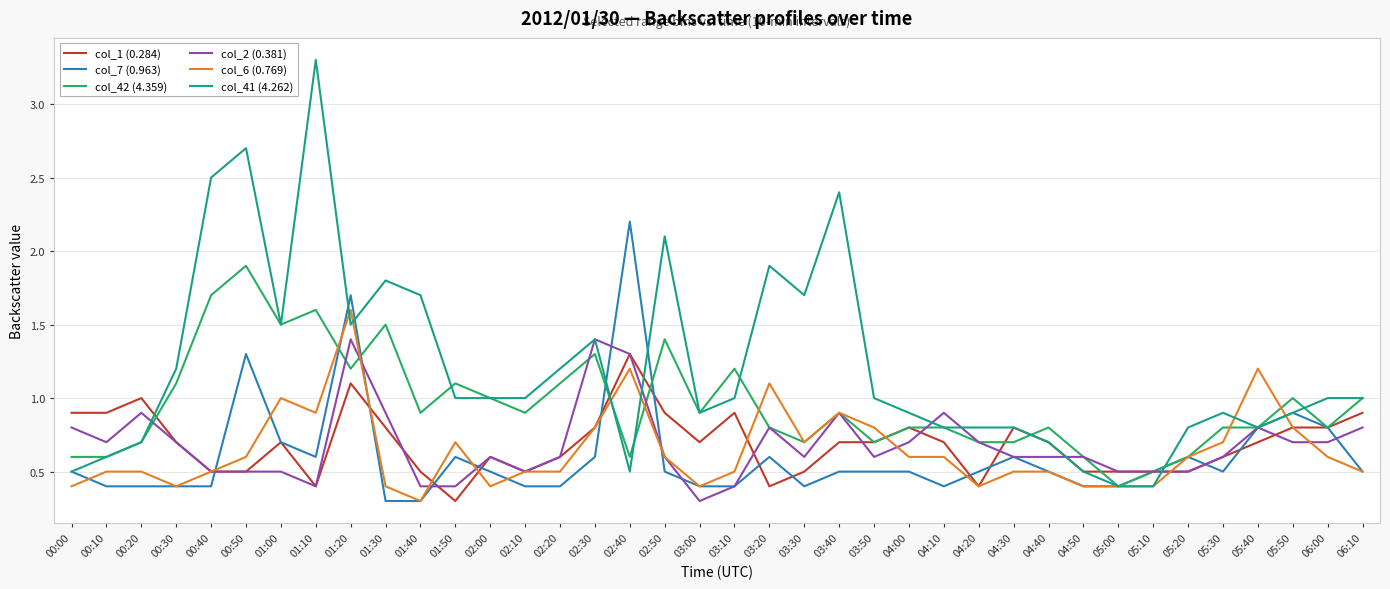

What is the minimum value shown in the chart?

0.3